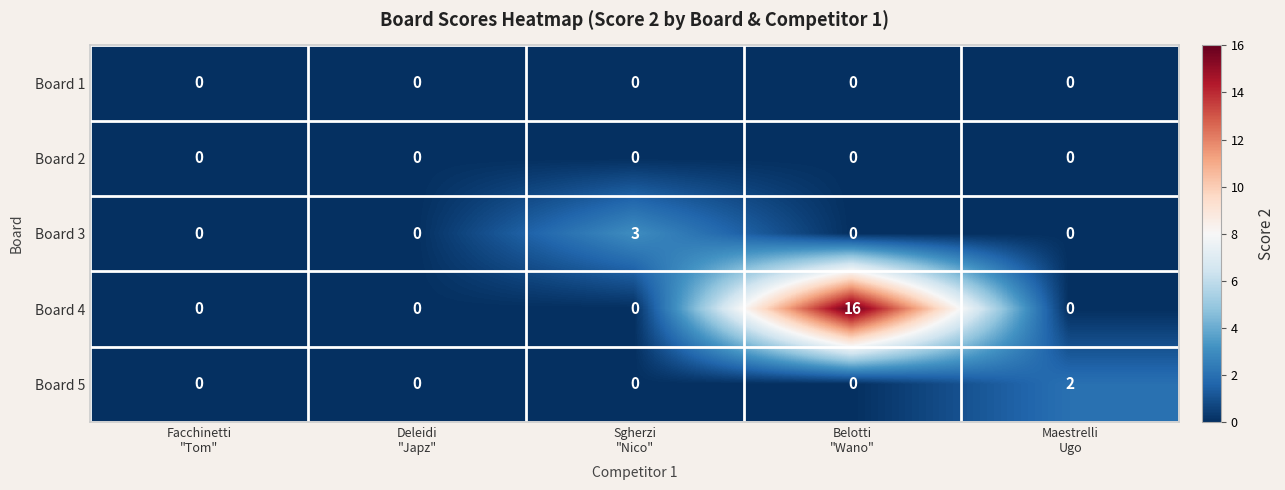

Which series has the largest total across all categories?

Board 4